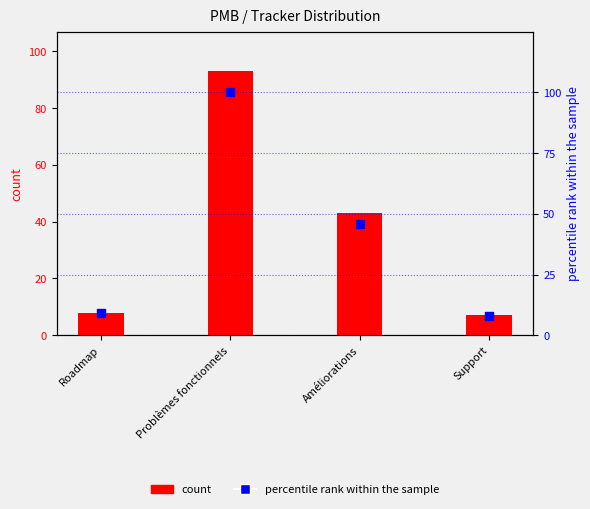

Which series contains the highest Y value?

percentile rank within the sample